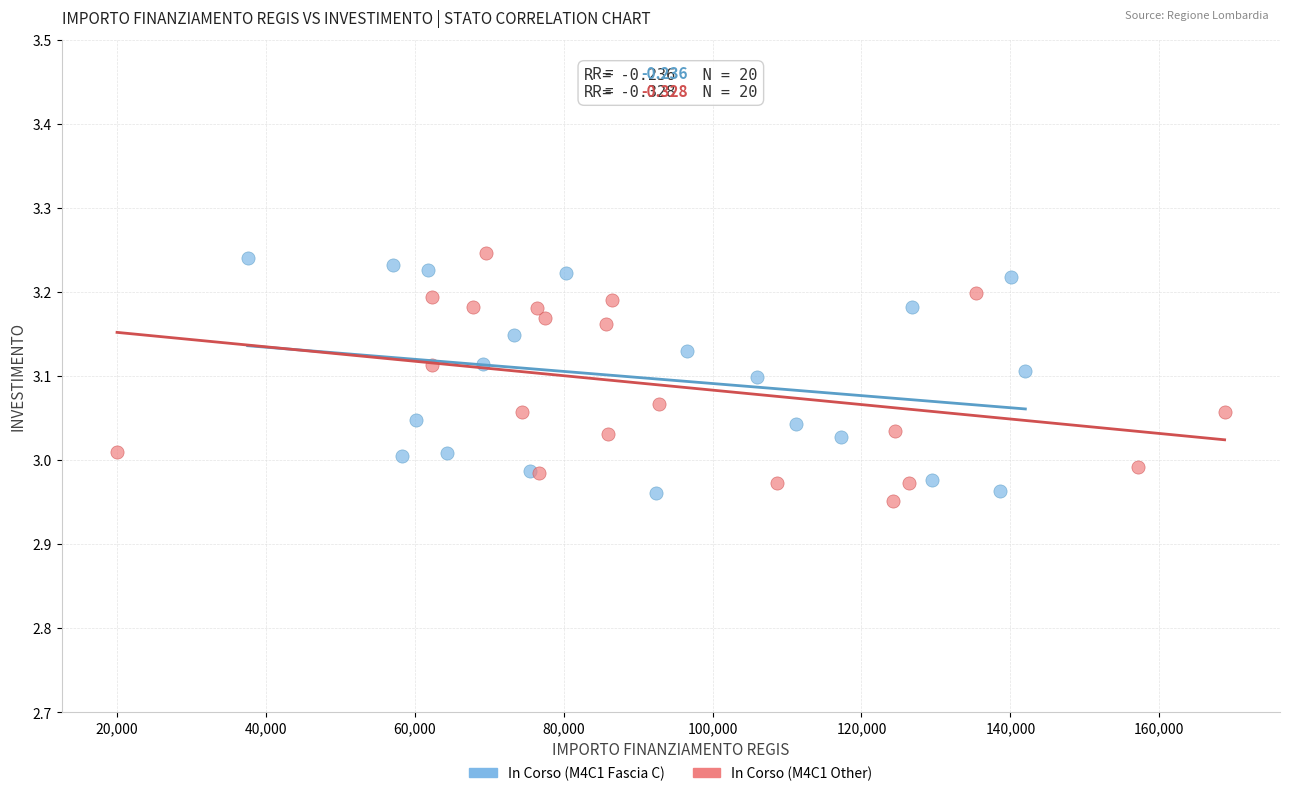

What are all the series names shown in the legend?

In Corso (M4C1 Fascia C), In Corso (M4C1 Other)